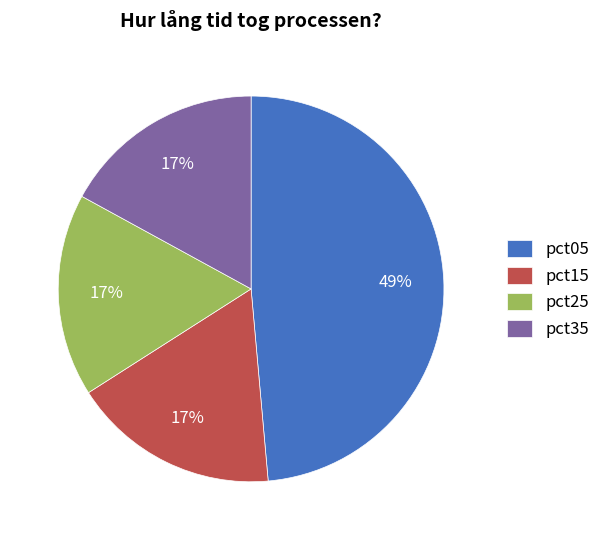

Is pct15 the majority of the pie?

No